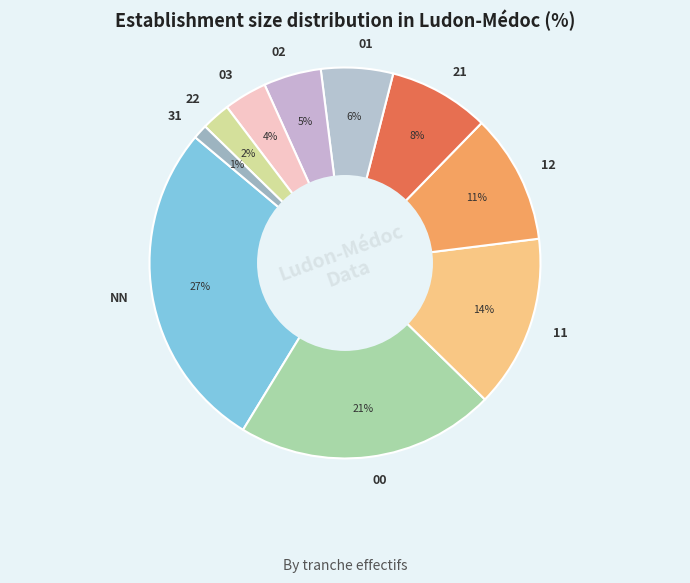

What percentage is the NN slice, to the nearest percent?

27%